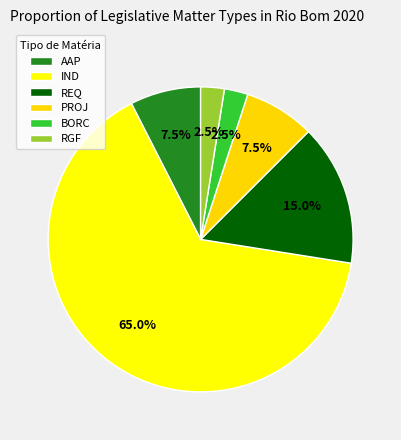

What is the majority slice?

IND